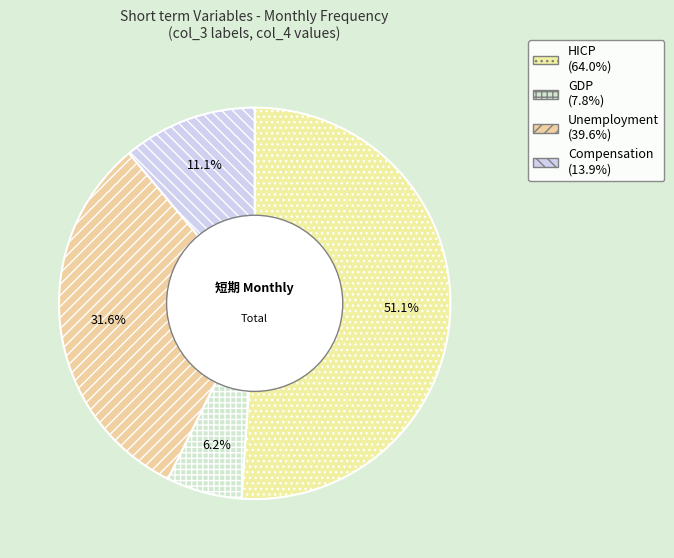

Rank the categories by value from highest to lowest.

HICP, Unemployment, Compensation, GDP